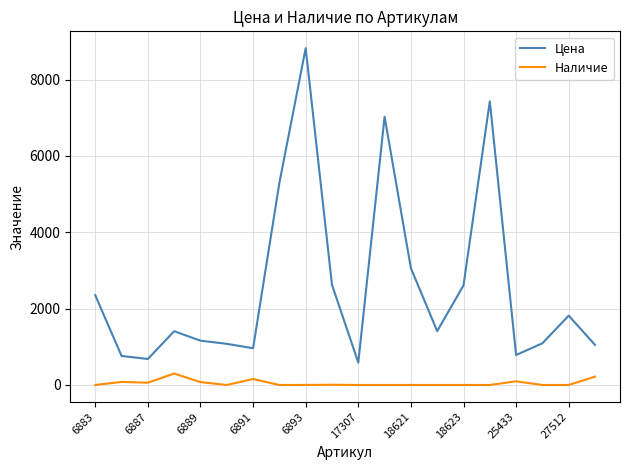

True or false: Цена and Наличие intersect in this chart.

False